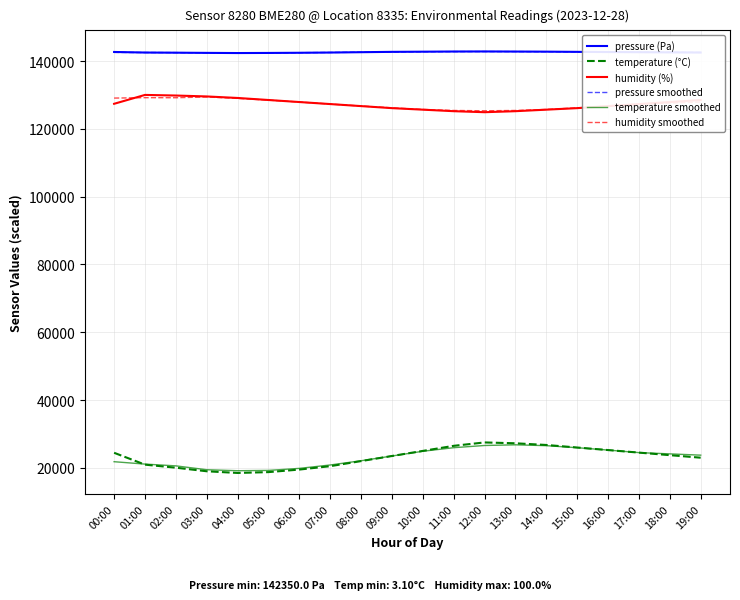

What position from the right is 00:00?

20